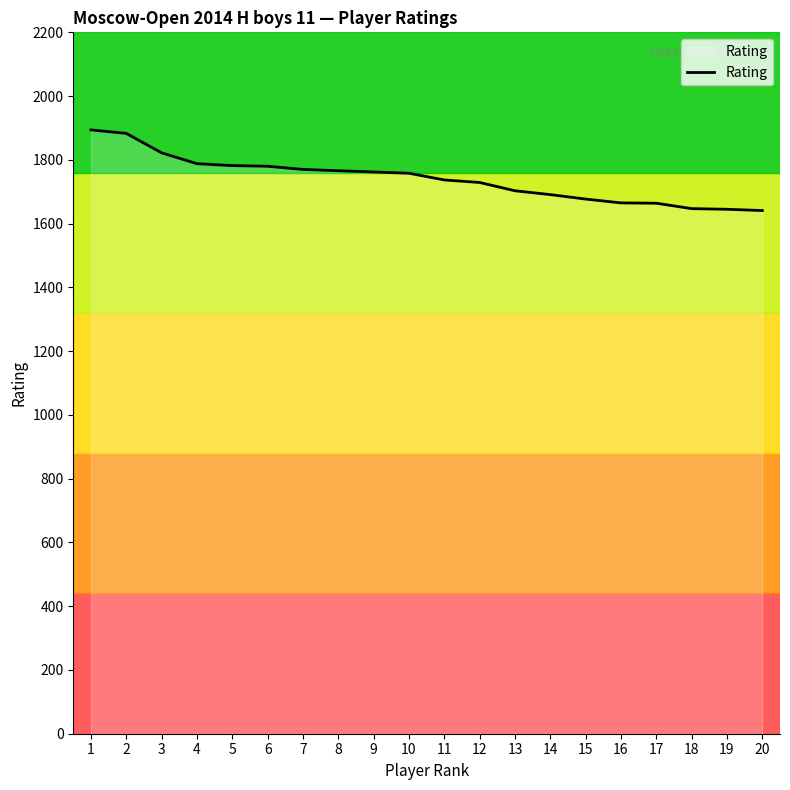

What is the minimum value shown in the chart?

1641